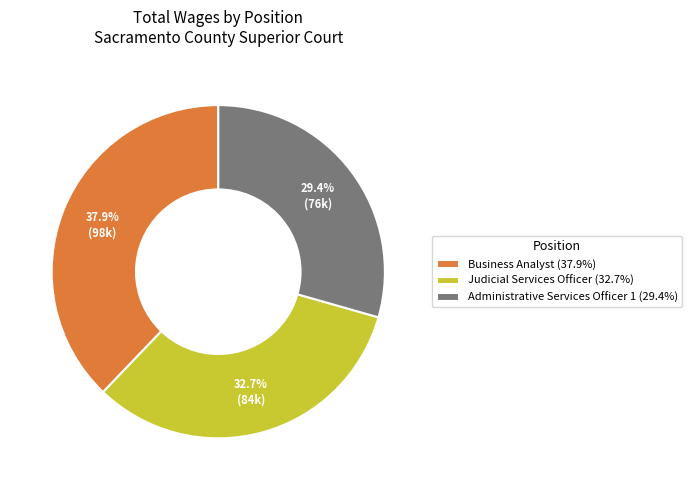

How many slices are in this pie chart?

3